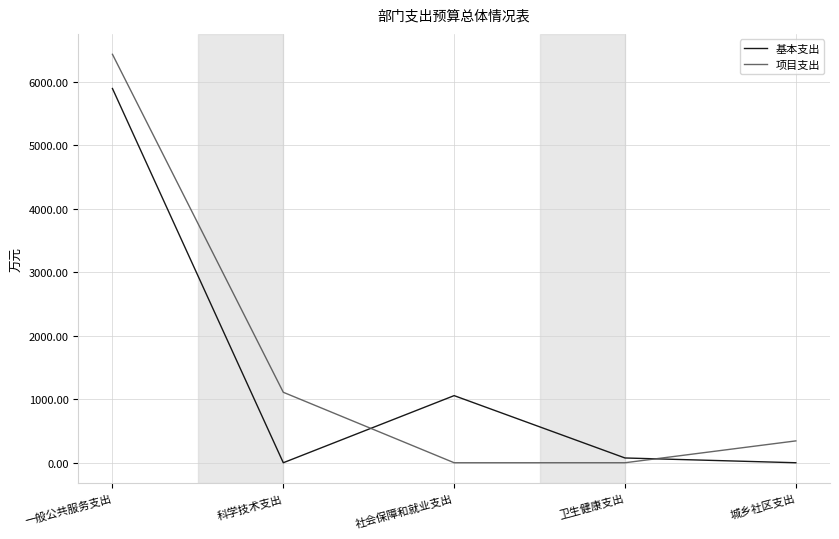

Reading right to left, extract all data points from this chart.

基本支出: 0.0	75.1	1057.3	0.0	5895.2
项目支出: 344.1	0.0	0.0	1110.0	6433.9